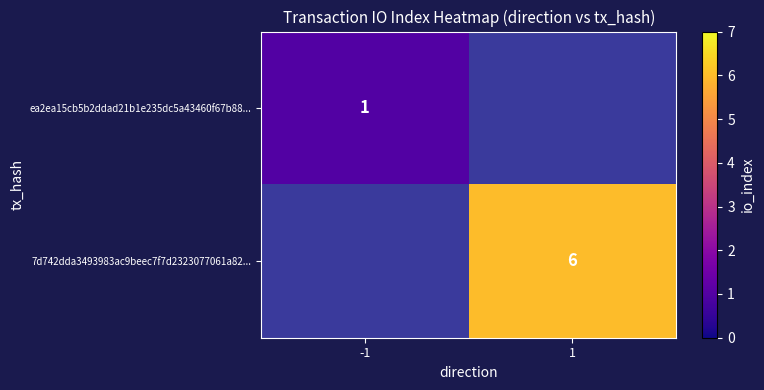

The value of 7d742dda3493983ac9beec7f7d2323077061a82... at 1 is 6. True or false?

True